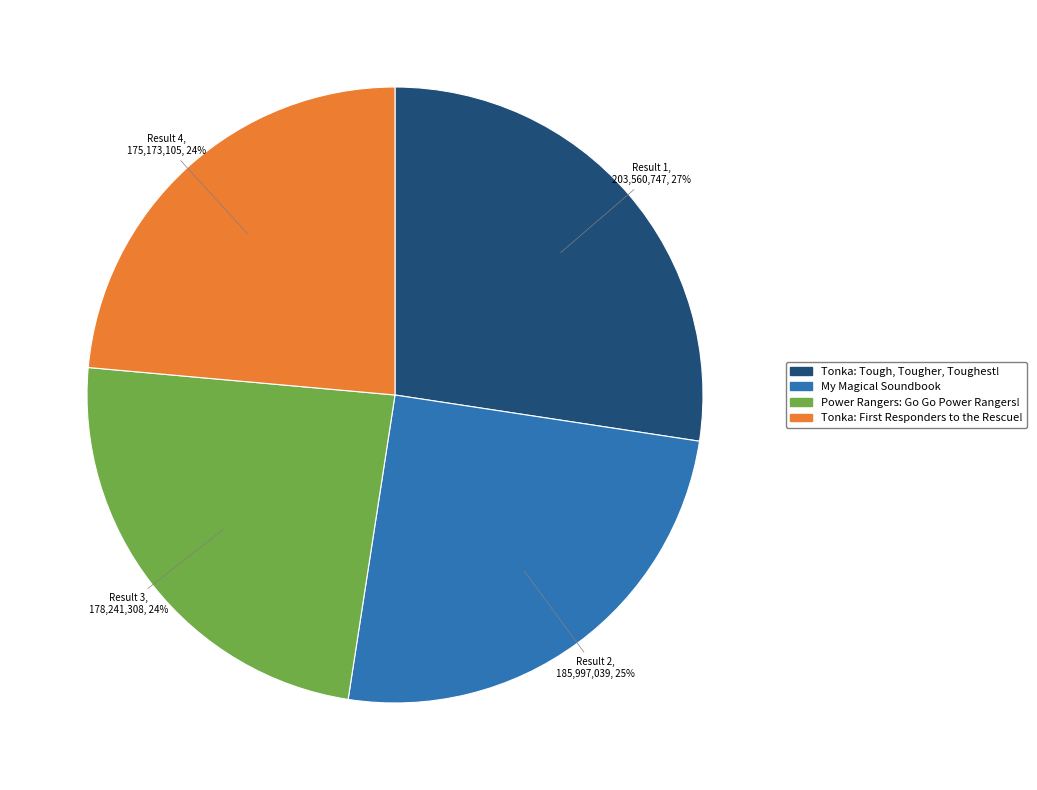

Which slice is the largest?

Tonka: Tough, Tougher, Toughest!